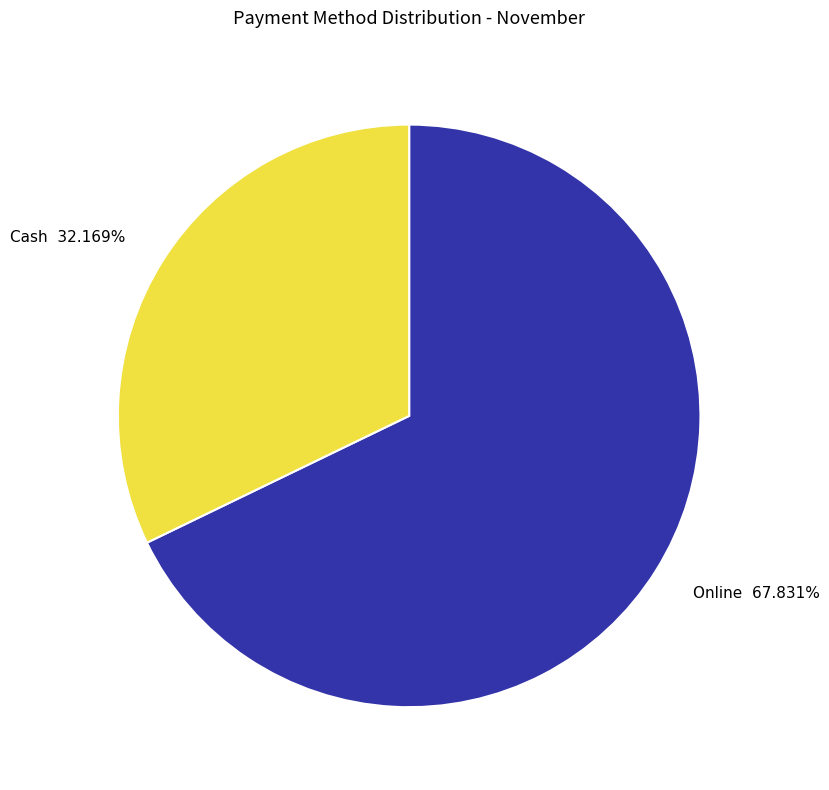

Is there a majority slice in this chart?

Yes